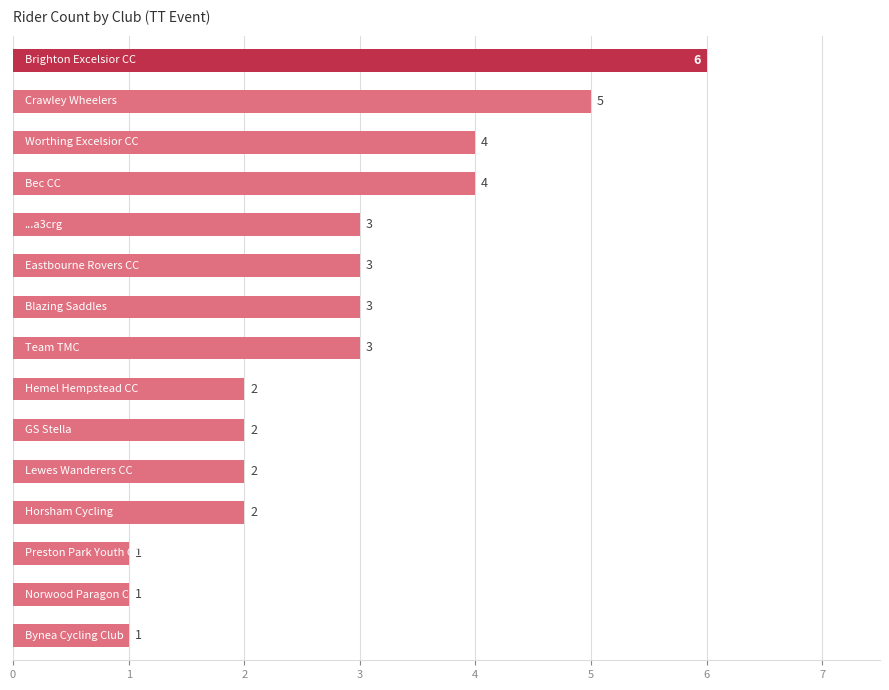

Reading bottom to top, list all the values displayed in this chart.

1	1	1	2	2	2	2	3	3	3	3	4	4	5	6